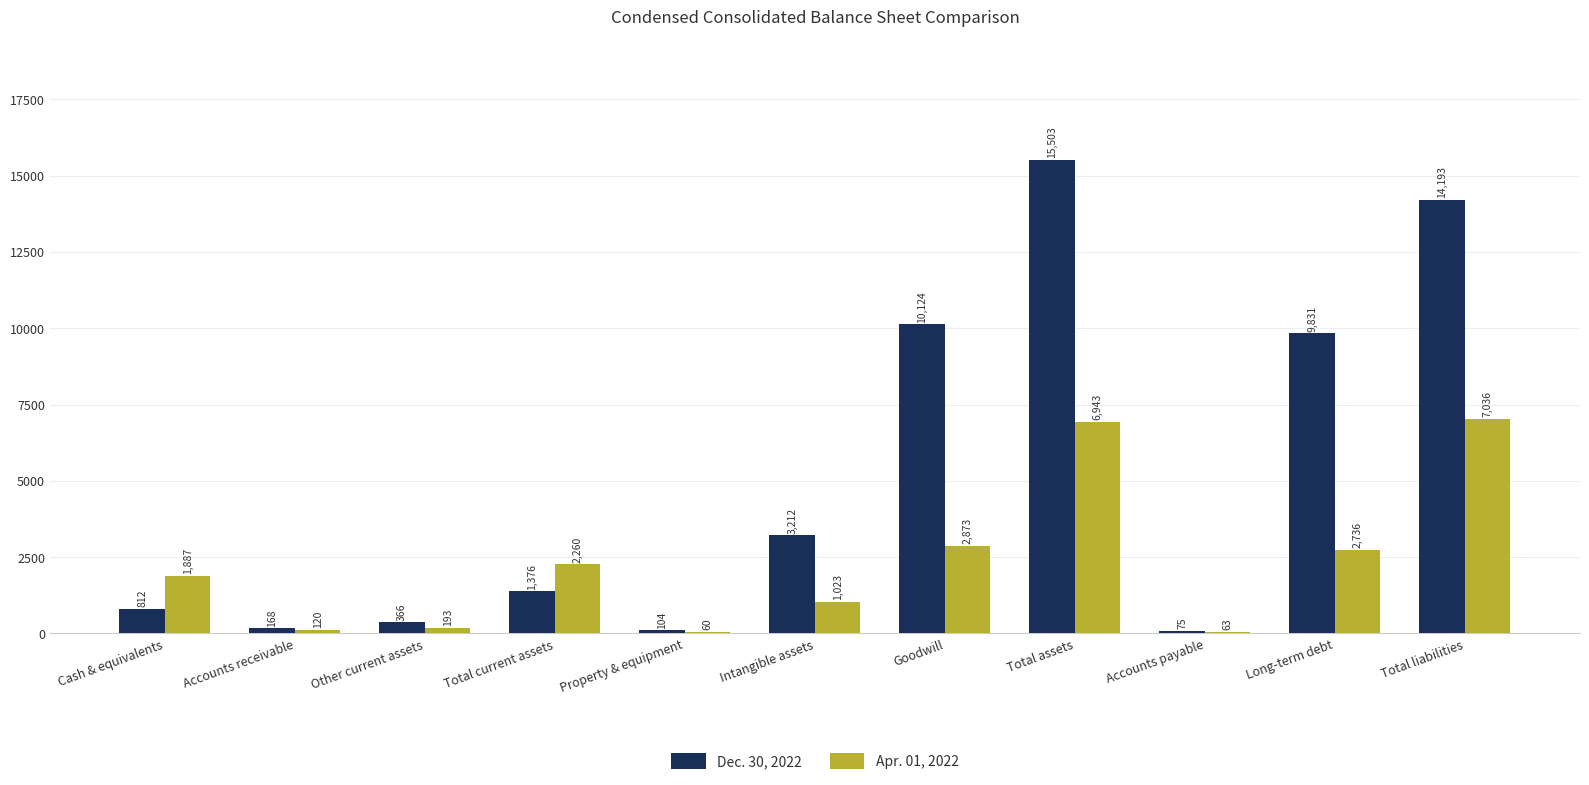

At how many categories does at least one series exceed 6148?

4